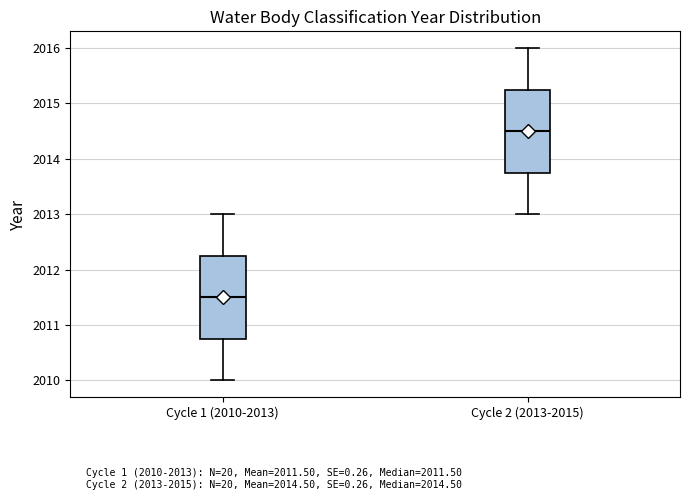

Reading left to right, transcribe this box plot: for each box, give where its median line is, the range the box spans, and where its two whiskers end, as read against the y-axis. The values are not printed on the chart, so give them approximately, as read against the axis.

Cycle 1 (2010-2013): median 2011.5, box 2010.8 to 2012.3, whiskers 2010.0 to 2013.0
Cycle 2 (2013-2015): median 2014.5, box 2013.8 to 2015.3, whiskers 2013.0 to 2016.0